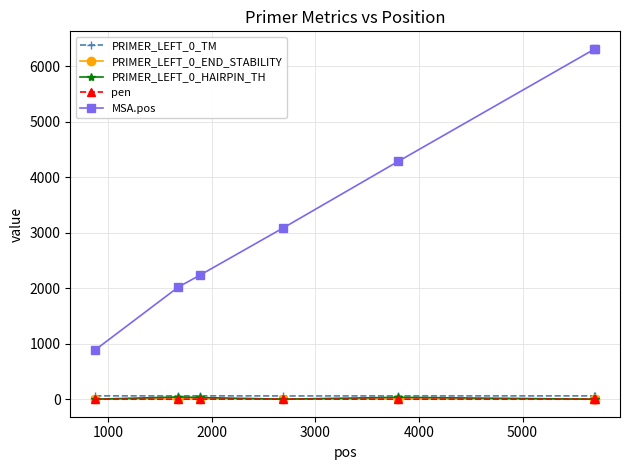

Which series has the widest spread of values?

MSA.pos